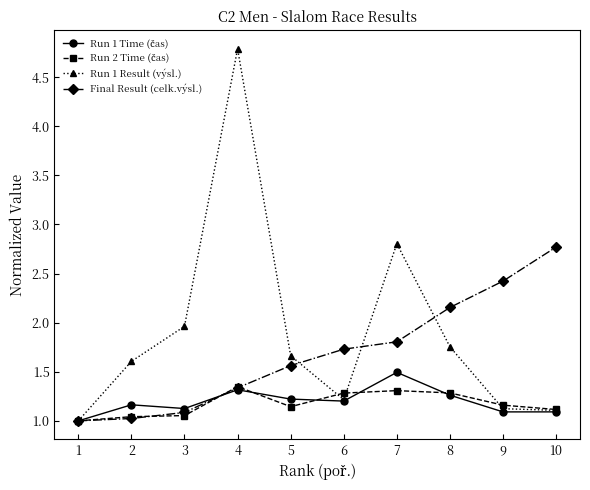

What is the sum of all Run 1 Result (výsl.) values?

19.0